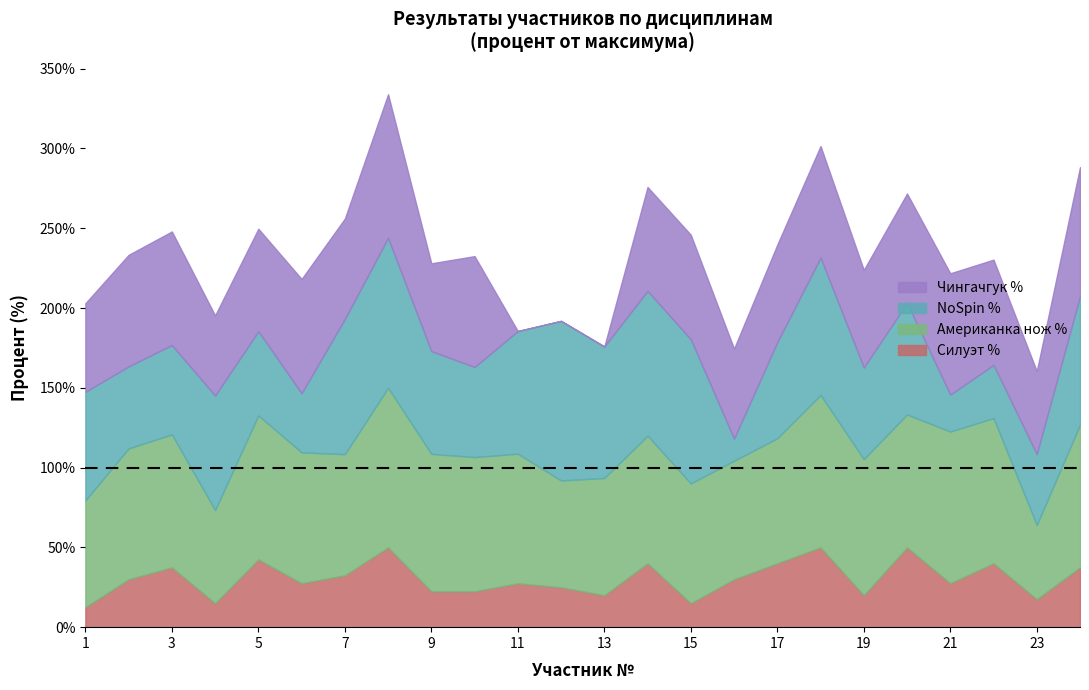

What is the average value of the NoSpin % series?

64.4